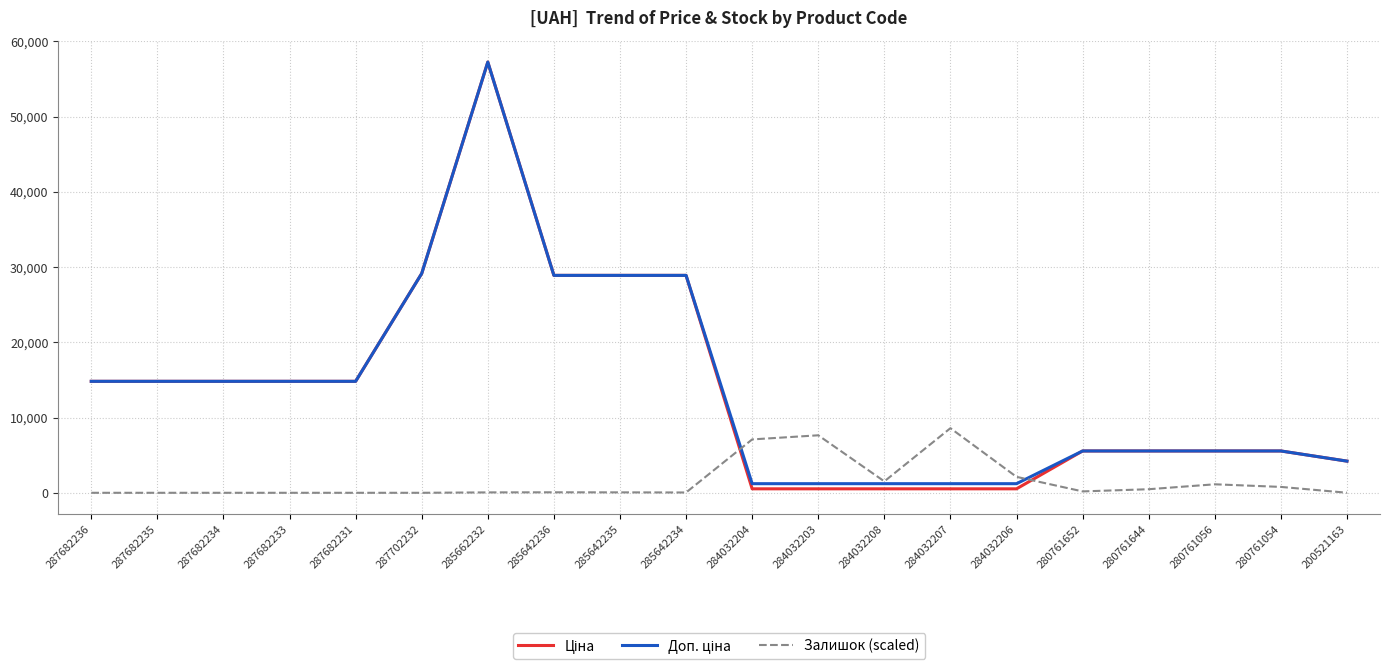

Does the chart have visible grid lines?

Yes